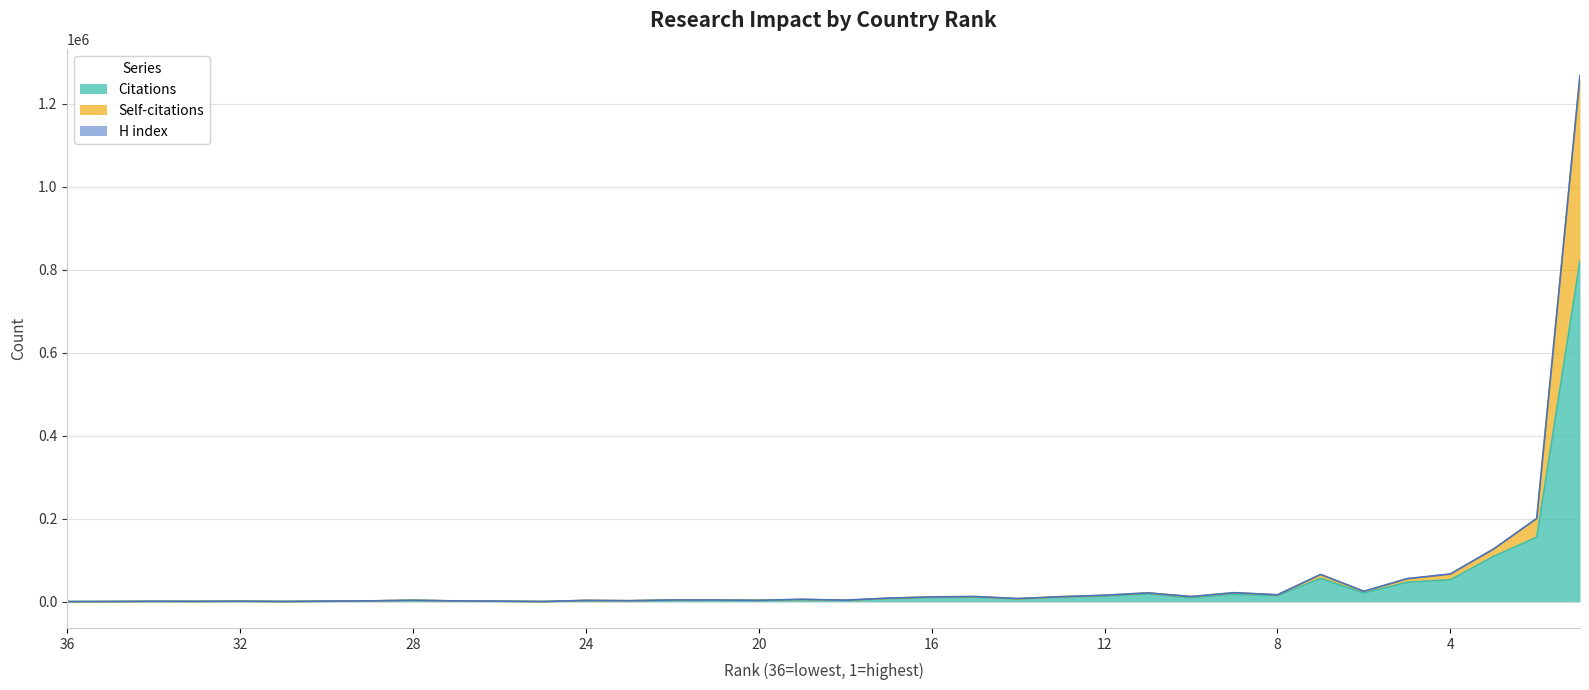

True or false: Citations and Self-citations cross at least once.

False